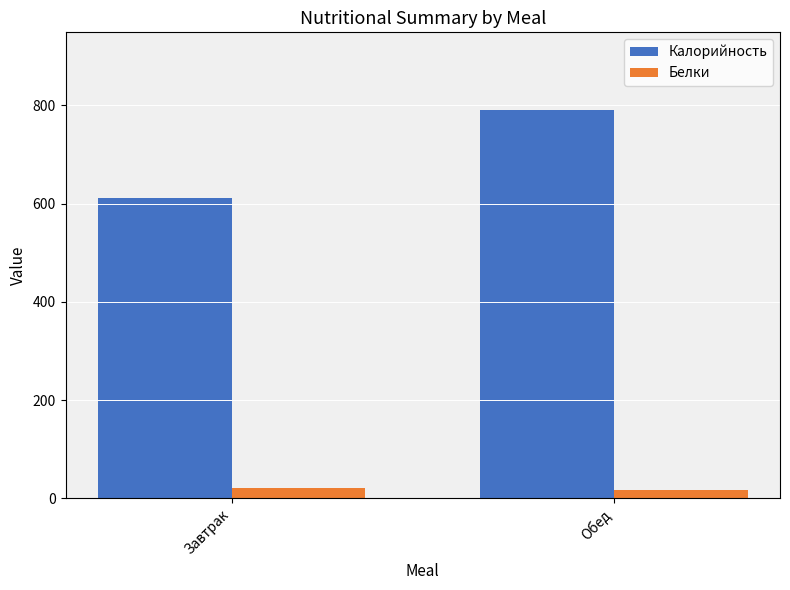

What is the minimum value shown in the chart?

17.9